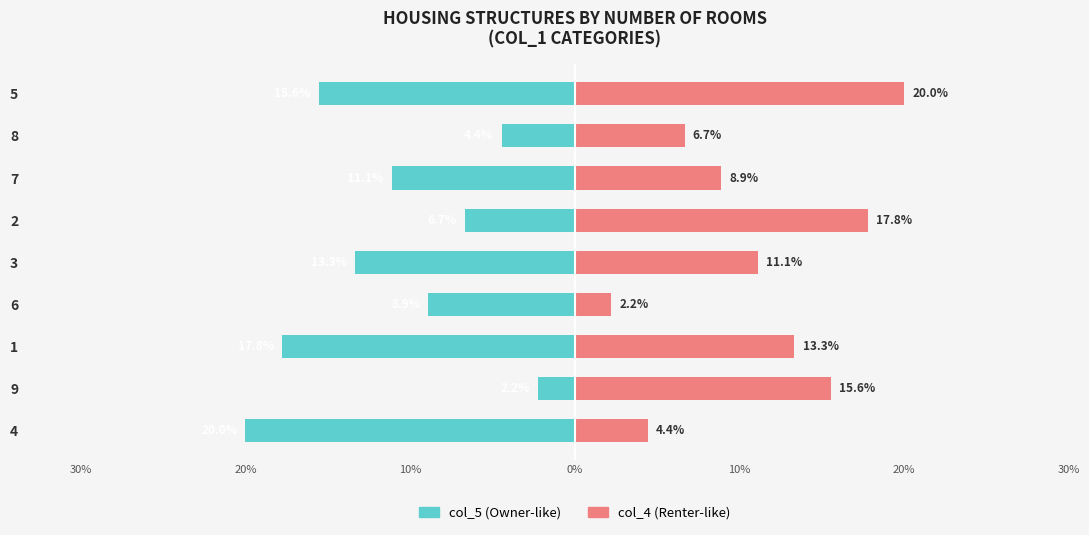

Which series changed the most between 1 and 7?

col_5